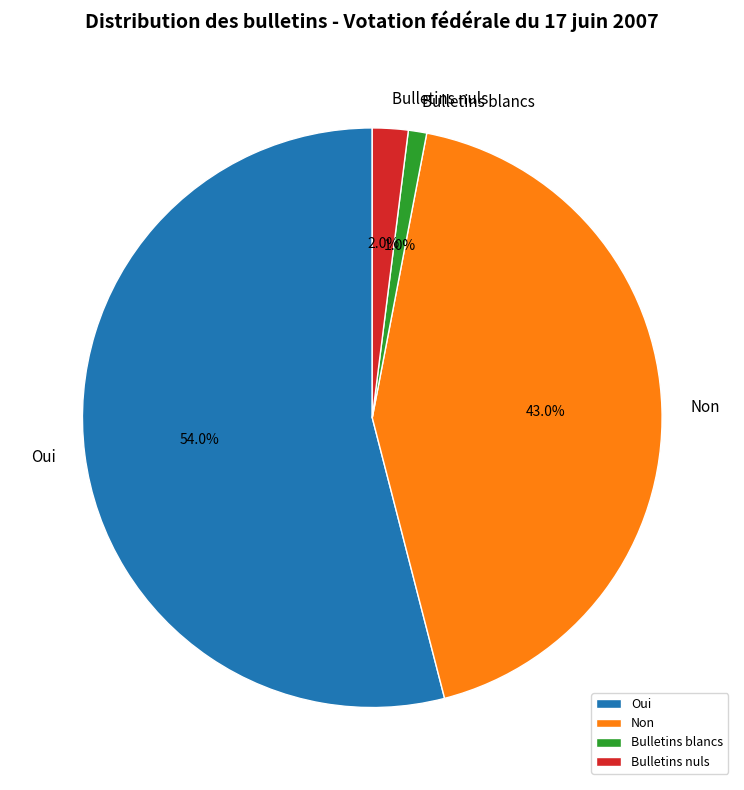

How many slices are in this pie chart?

4